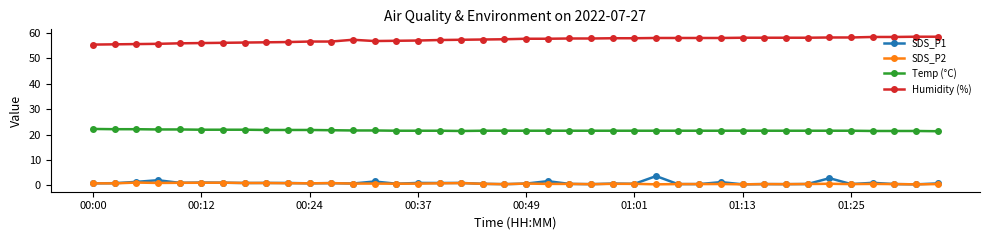

How many lines are shown in the chart?

4